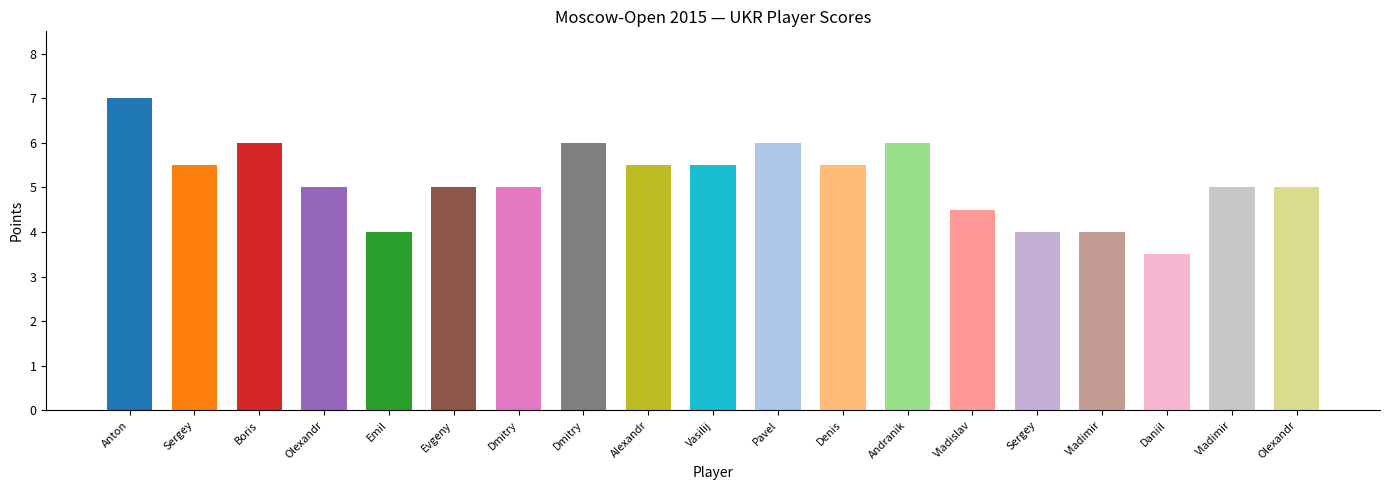

Reading left to right, transcribe all the data shown in this chart.

7.0	5.5	6.0	5.0	4.0	5.0	5.0	6.0	5.5	5.5	6.0	5.5	6.0	4.5	4.0	4.0	3.5	5.0	5.0